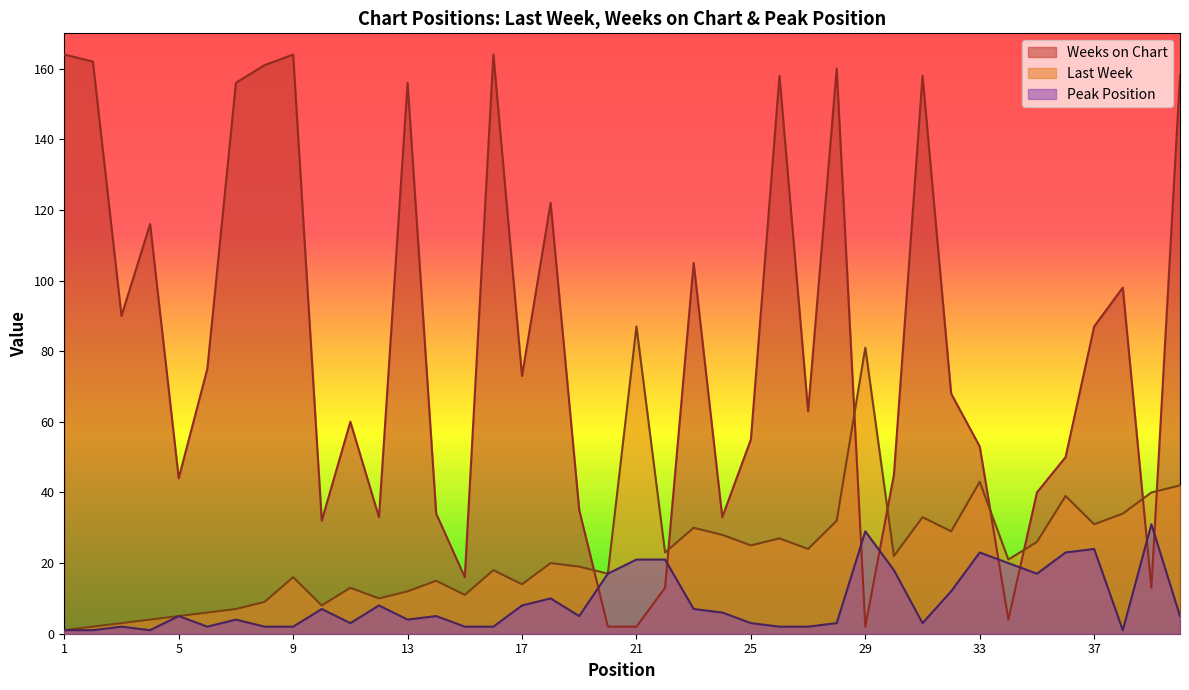

How many values in the Peak Position series are below 5?

18